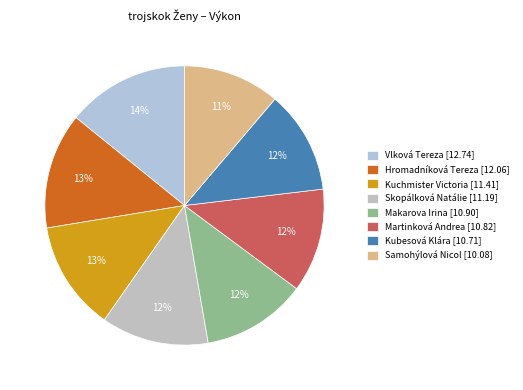

Between Vlková Tereza and Hromadníková Tereza, which is larger?

Vlková Tereza